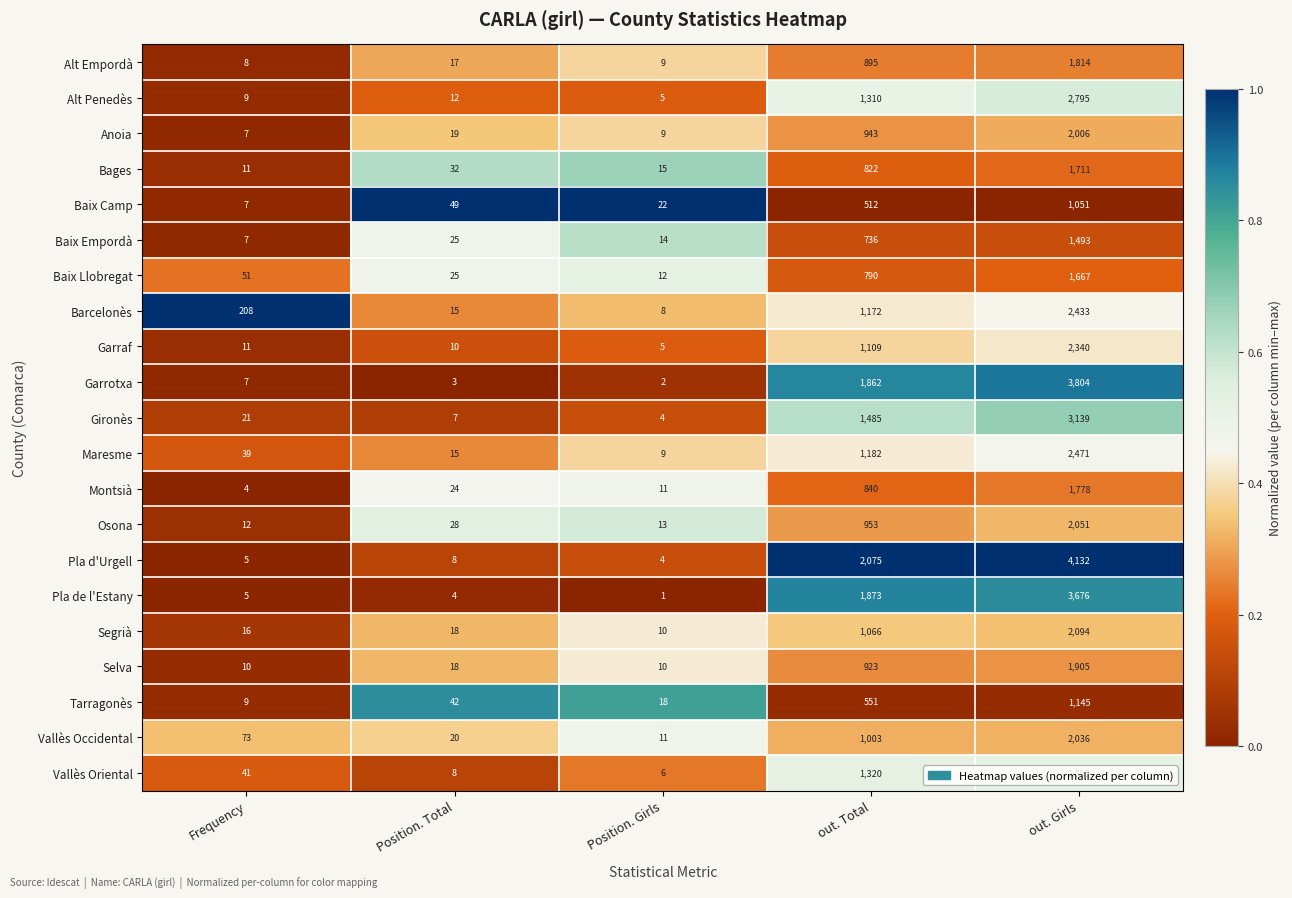

Which series has the largest range (max minus min)?

Pla d'Urgell